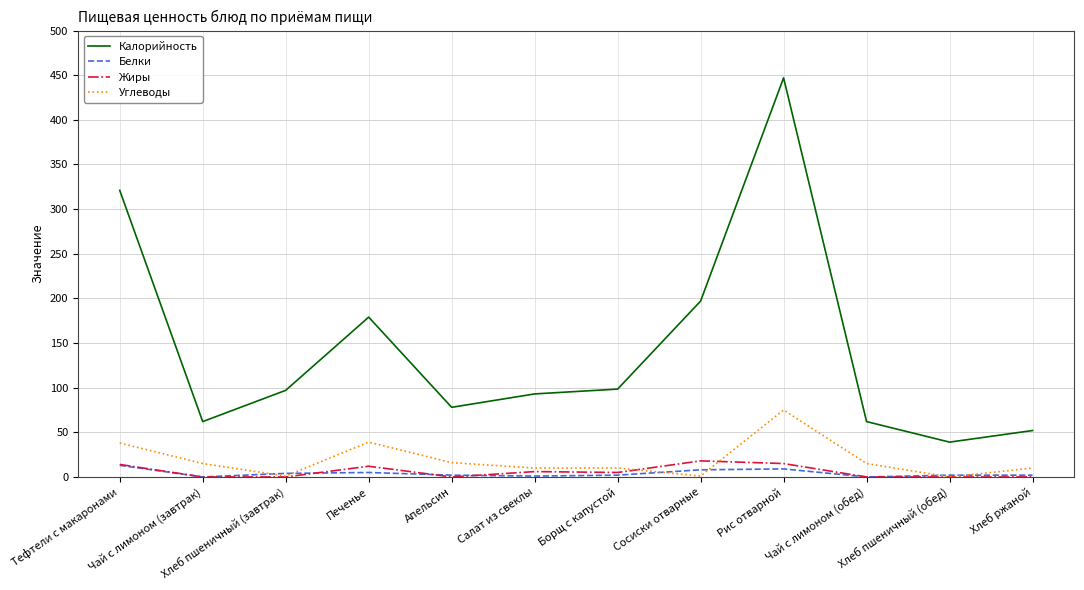

In Калорийность, how many points are lower than both neighbors (excluding endpoints)?

3